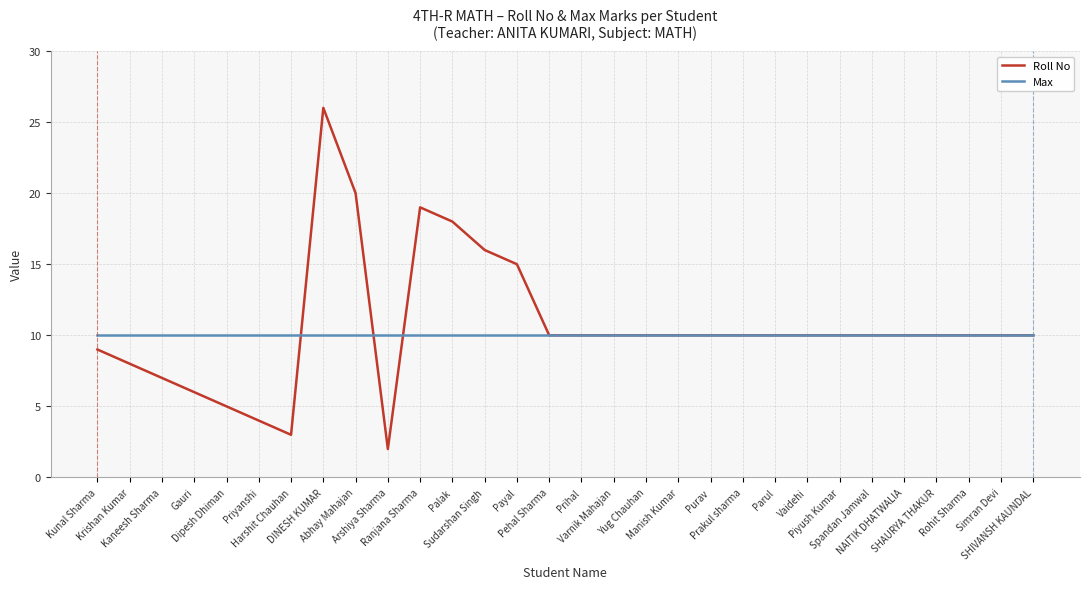

What is the average value of the Roll No series?

11